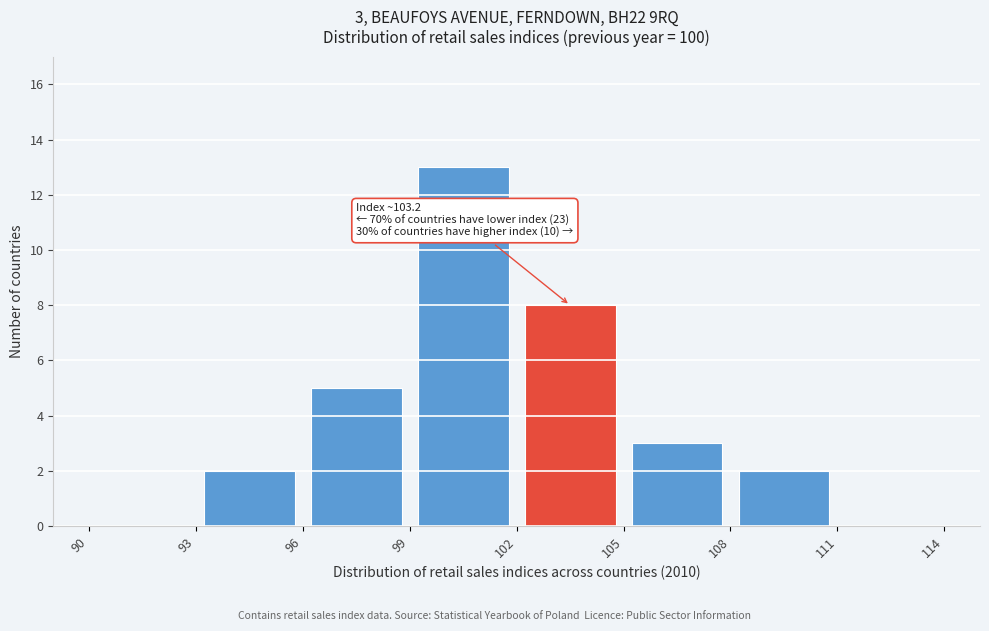

Which range on the x-axis has the tallest bar?

99 to 102